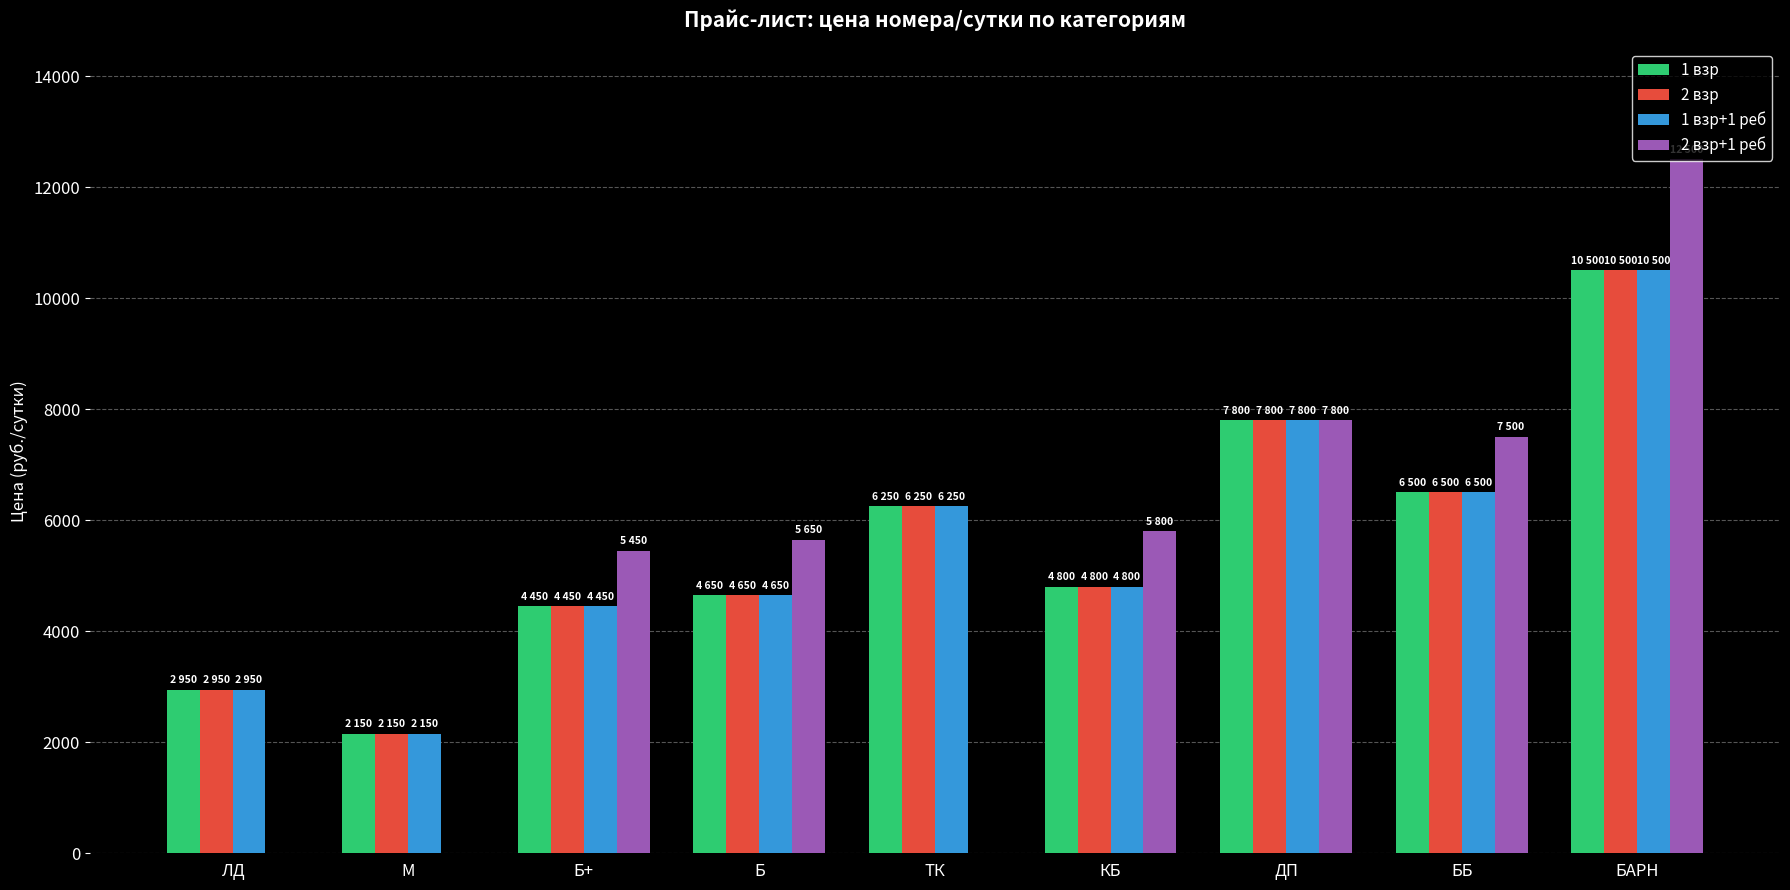

Count the number of data series in this chart.

4